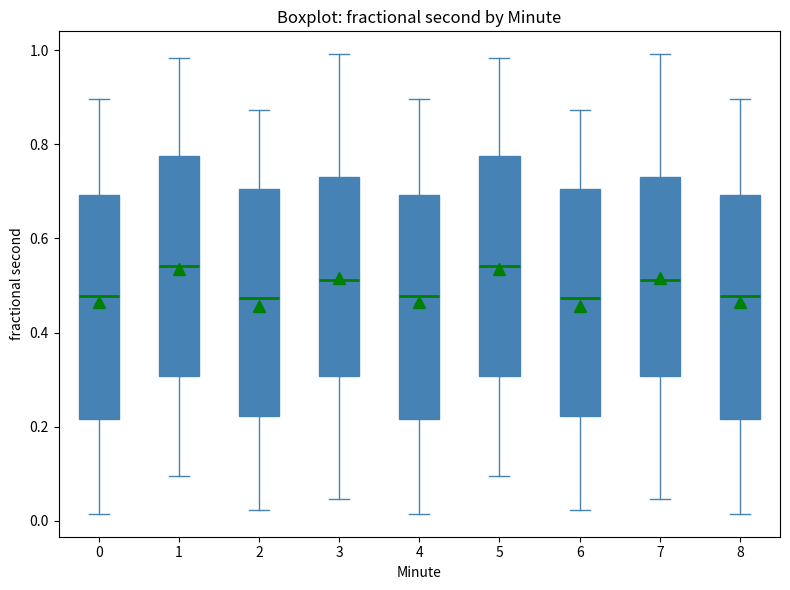

Reading left to right, read every box against the y-axis: the position of its median line, the range the box covers, and the ends of its whiskers. The values are not printed on the chart, so give them approximately, as read against the axis.

0: median 0.48, box 0.22 to 0.70, whiskers 0.02 to 0.90
1: median 0.54, box 0.30 to 0.78, whiskers 0.10 to 0.98
2: median 0.48, box 0.22 to 0.70, whiskers 0.02 to 0.88
3: median 0.52, box 0.30 to 0.74, whiskers 0.04 to 1.00
4: median 0.48, box 0.22 to 0.70, whiskers 0.02 to 0.90
5: median 0.54, box 0.30 to 0.78, whiskers 0.10 to 0.98
6: median 0.48, box 0.22 to 0.70, whiskers 0.02 to 0.88
7: median 0.52, box 0.30 to 0.74, whiskers 0.04 to 1.00
8: median 0.48, box 0.22 to 0.70, whiskers 0.02 to 0.90